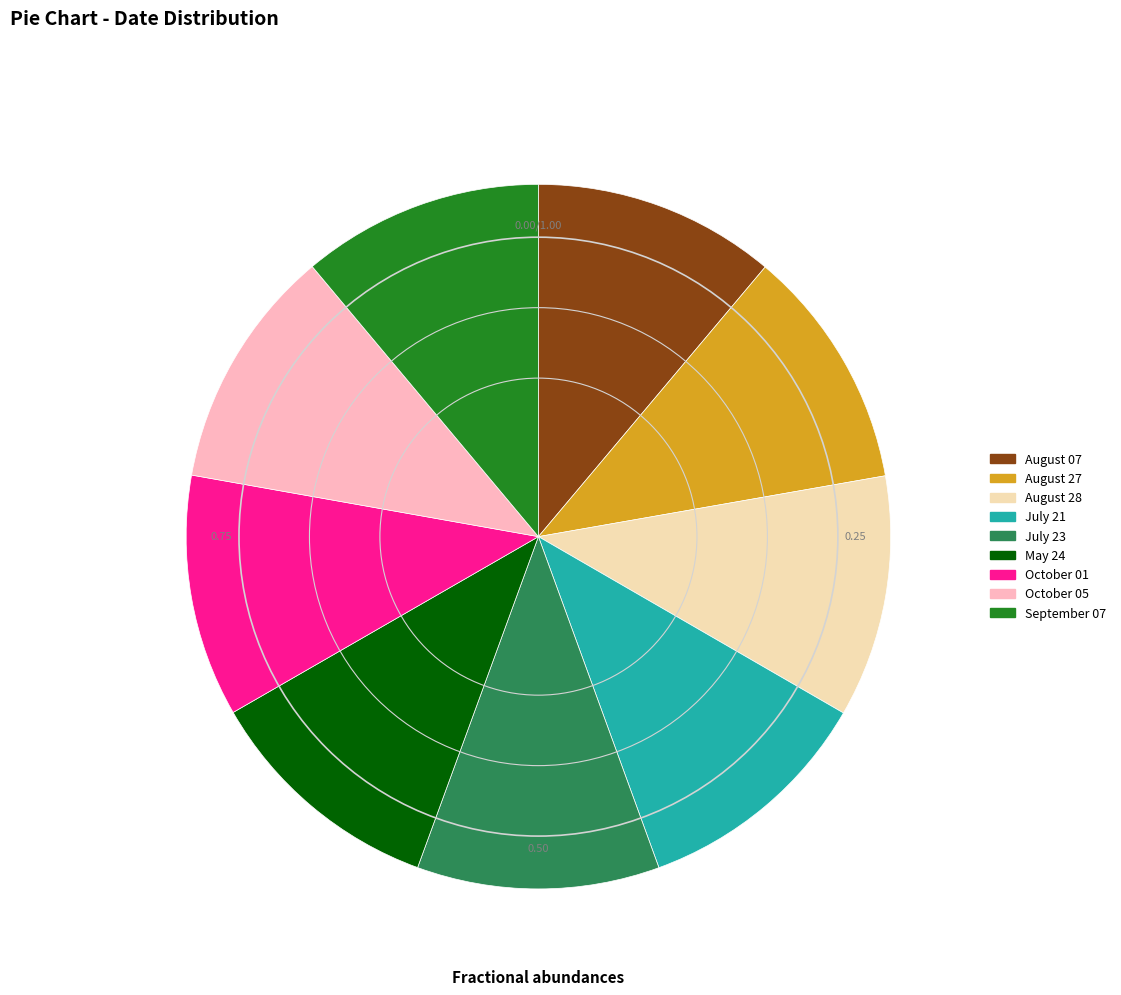

Is August 28 the majority of the pie?

No